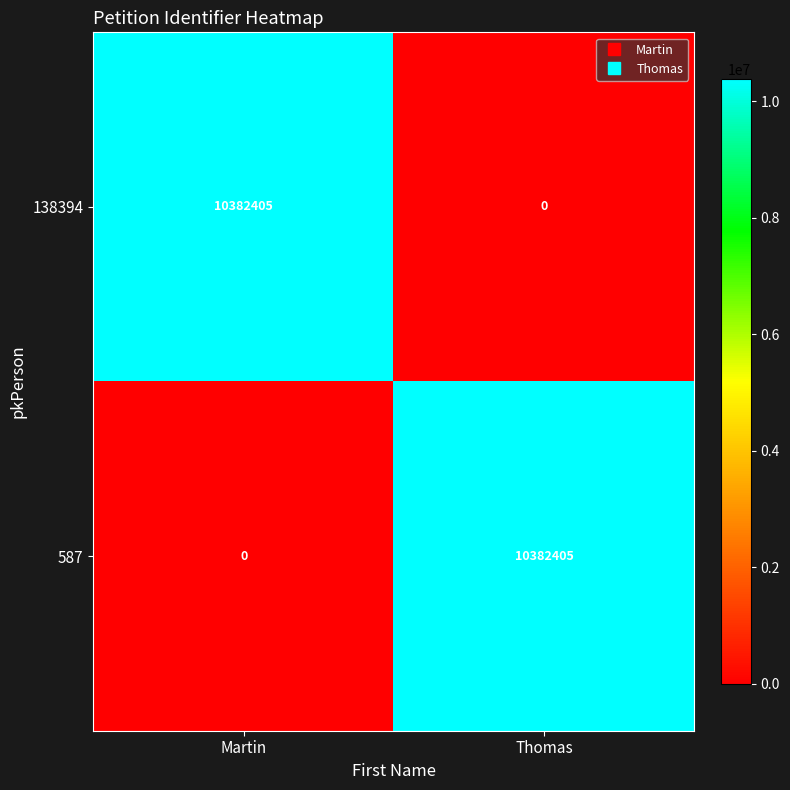

Rank the series at Thomas from lowest to highest value.

138394, 587